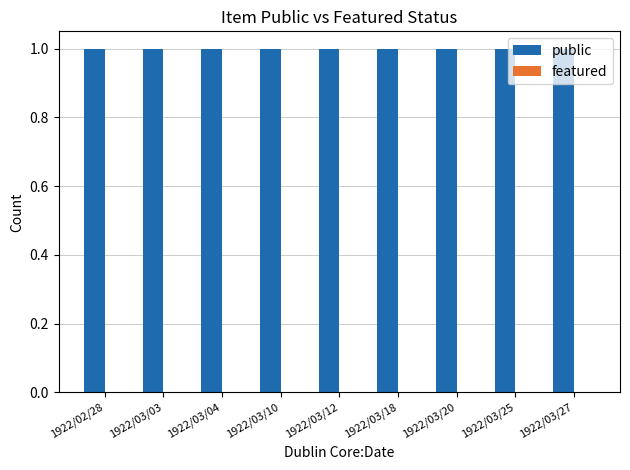

True or false: public has a value of 1 at 1922/03/27.

True